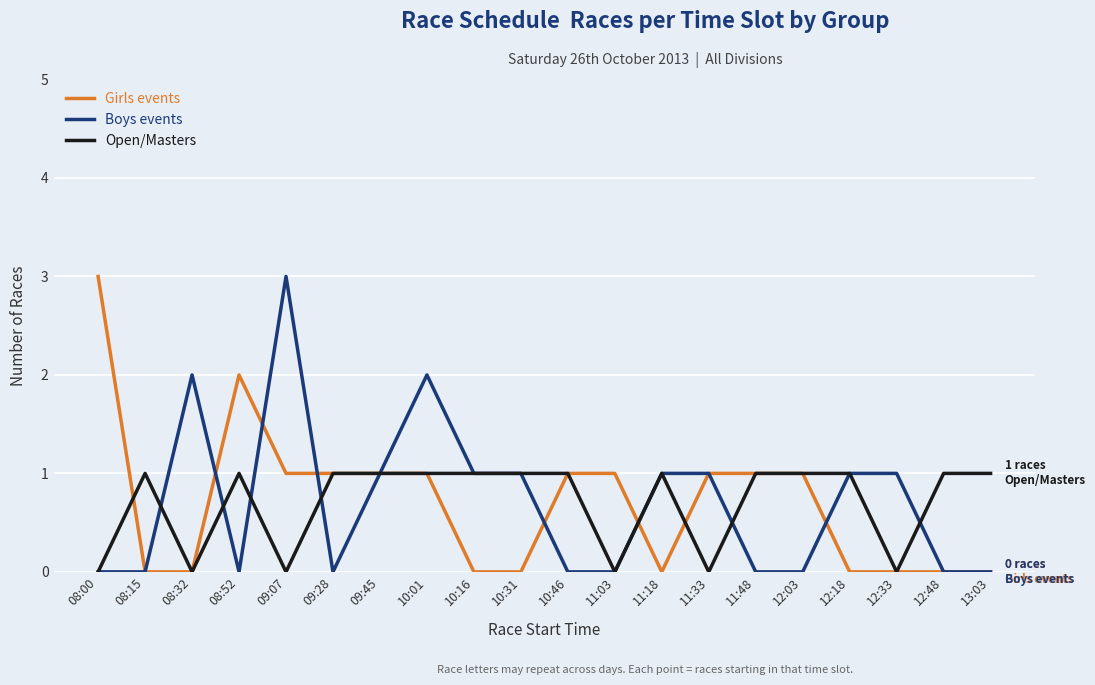

Count the Boys events values in the range 0 to 1.

17